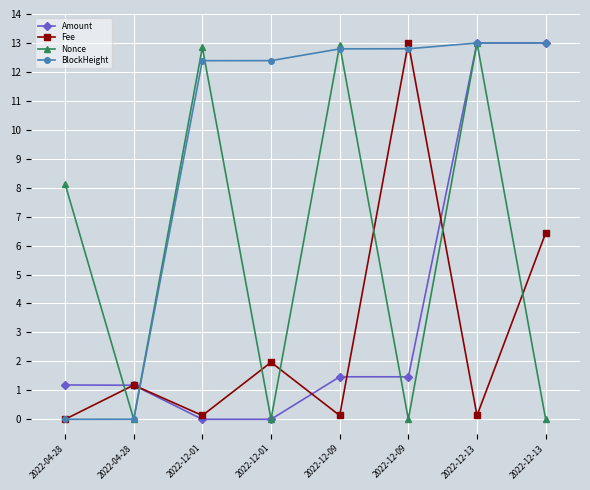

What are all the series names shown in the legend?

Amount, Fee, Nonce, BlockHeight